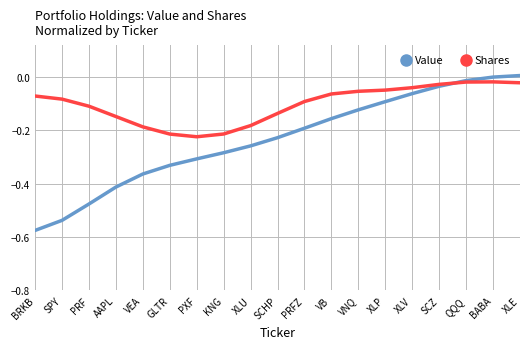

Is the value of Shares at QQQ greater than the value of Value at PXF?

Yes